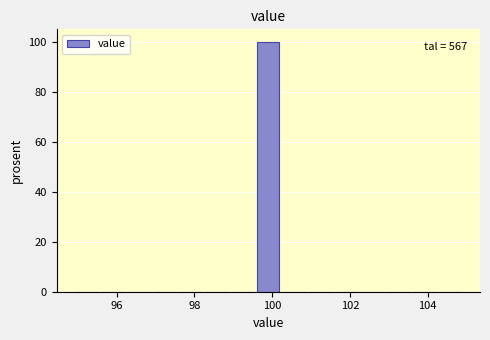

Read against the x-axis, roughly where is the centre of the tallest bar?

100.0